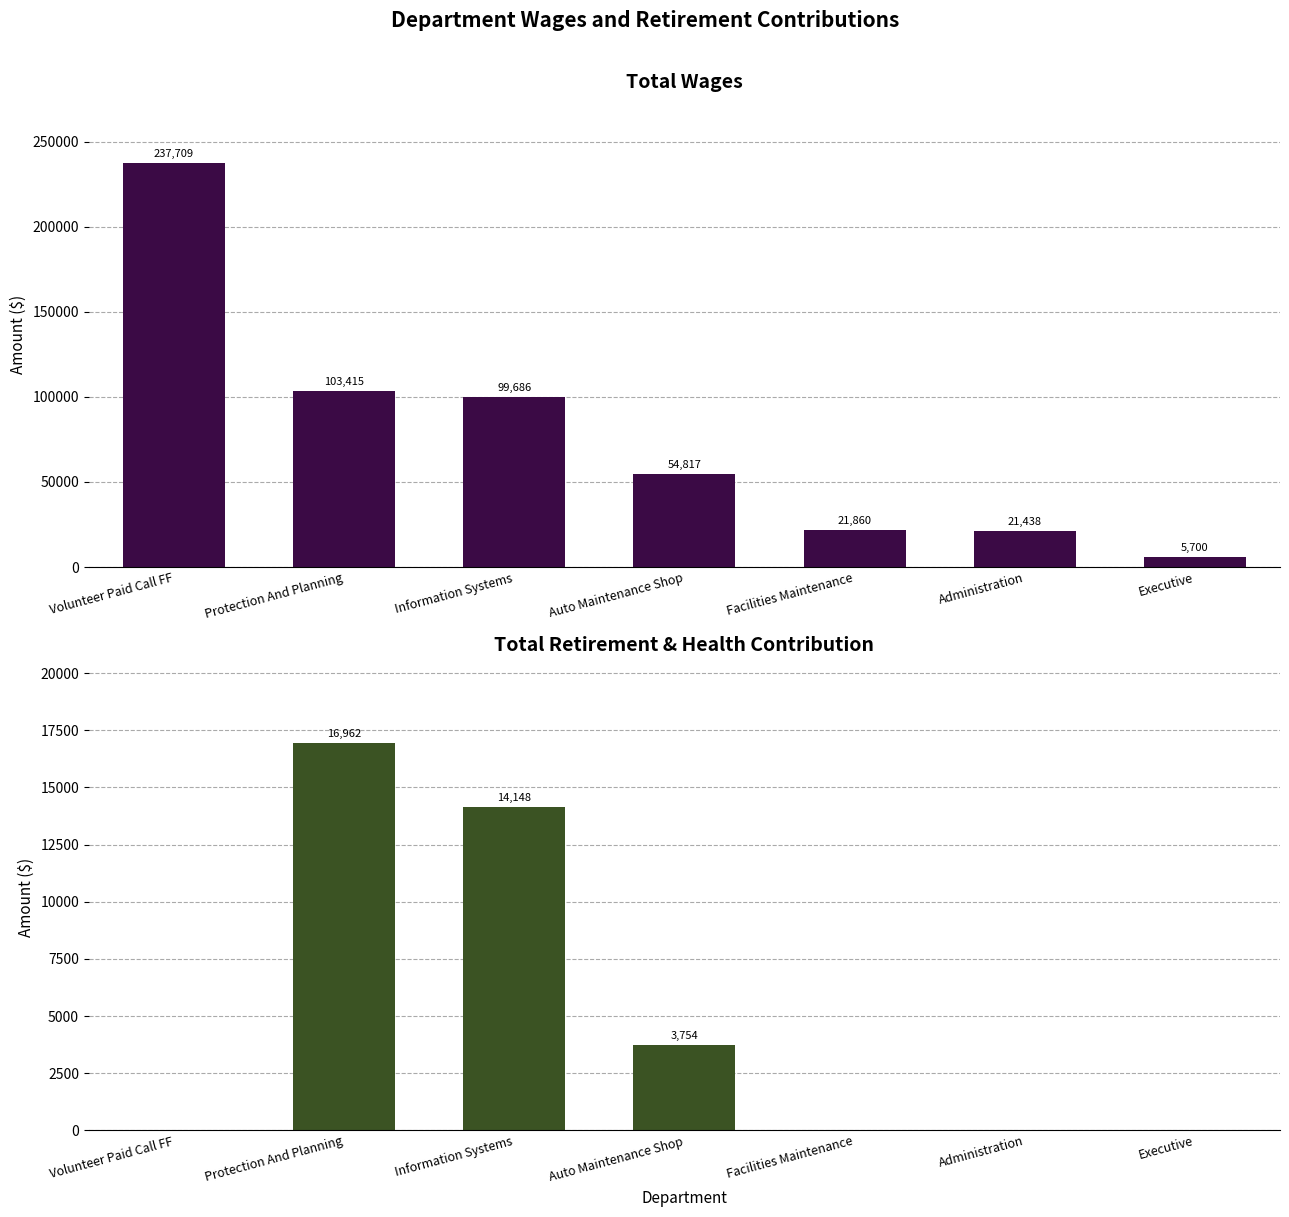

Reading left to right, what are all the values shown in this chart?

Total Wages: Volunteer Paid Call FF=237709	Protection And Planning=103415	Information Systems=99686	Auto Maintenance Shop=54817	Facilities Maintenance=21860	Administration=21438	Executive=5700
Total Retirement & Health Contribution: Volunteer Paid Call FF=0	Protection And Planning=16962	Information Systems=14148	Auto Maintenance Shop=3754	Facilities Maintenance=0	Administration=0	Executive=0